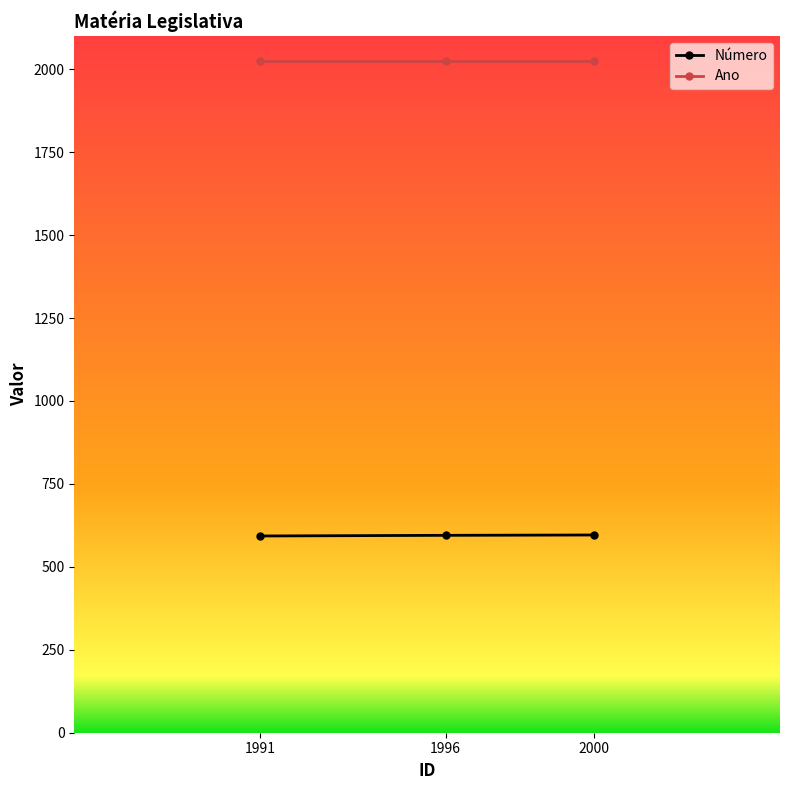

How many lines are shown in the chart?

2